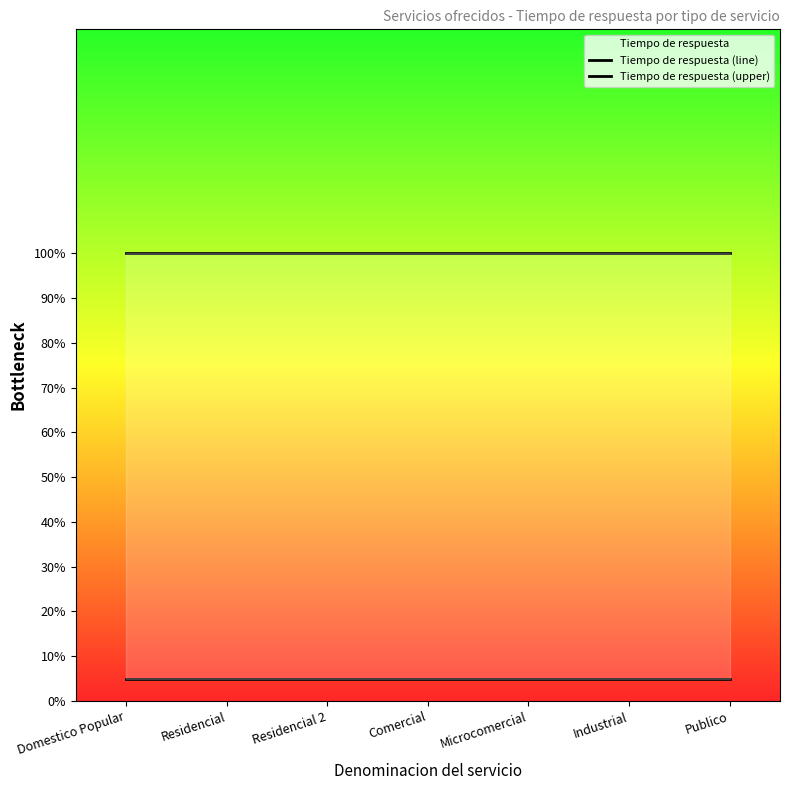

Is it true that Tiempo de respuesta (upper) equals 0.1 at Publico?

True